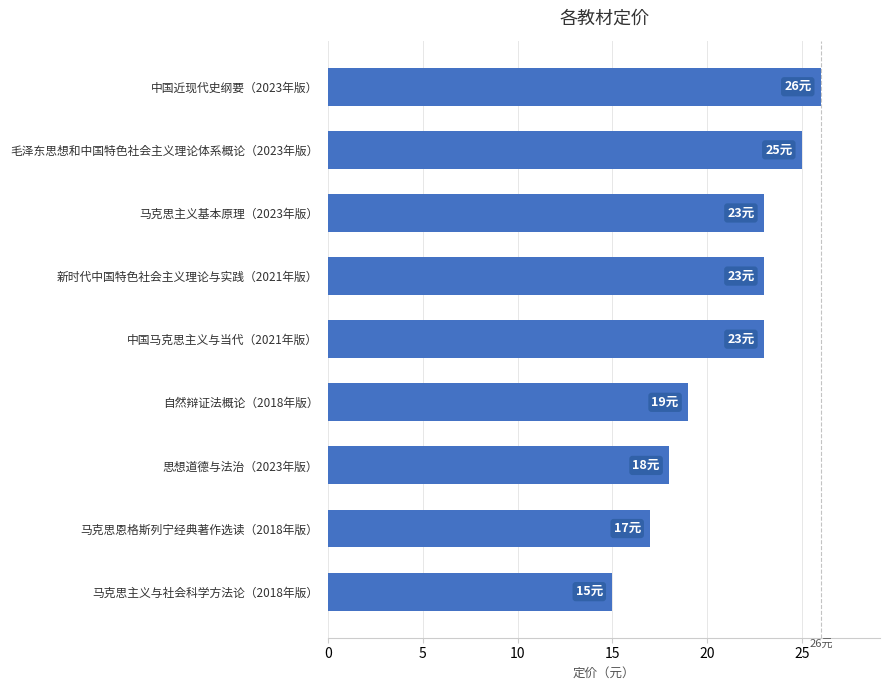

What is the difference between the maximum and minimum values?

11